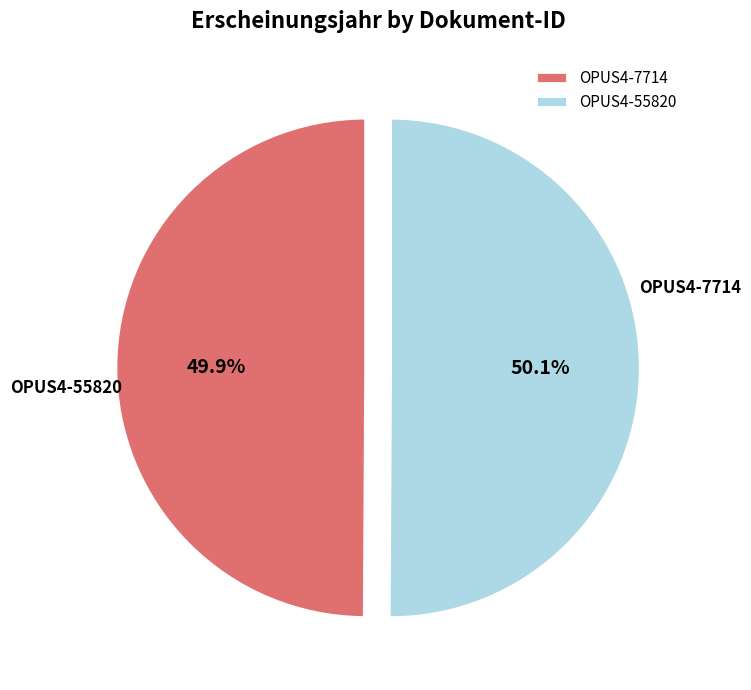

What percentage do OPUS4-55820 and OPUS4-7714 together represent?

100.0%